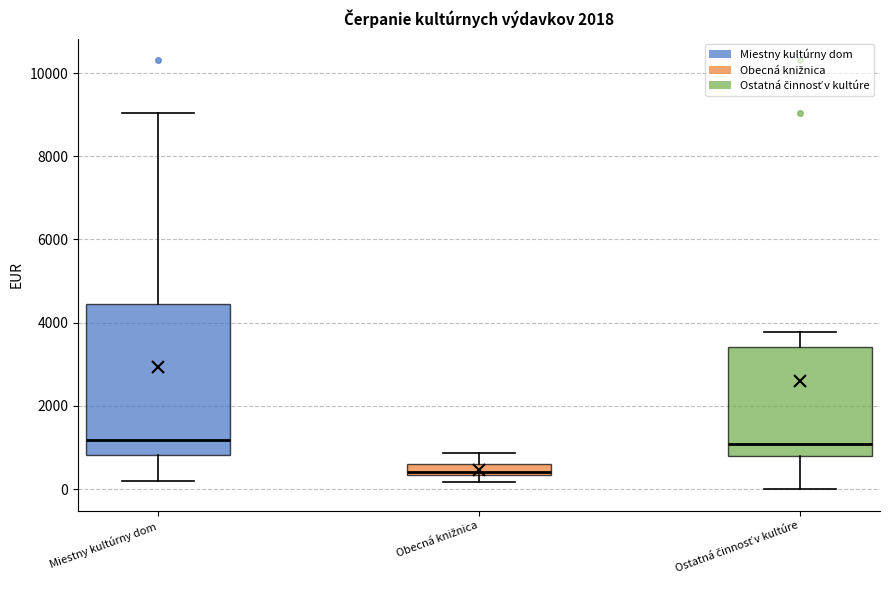

Where is the upper edge of the box for Obecná knižnica on the y-axis? The values are not printed on the chart, so give them approximately, as read against the axis.

600